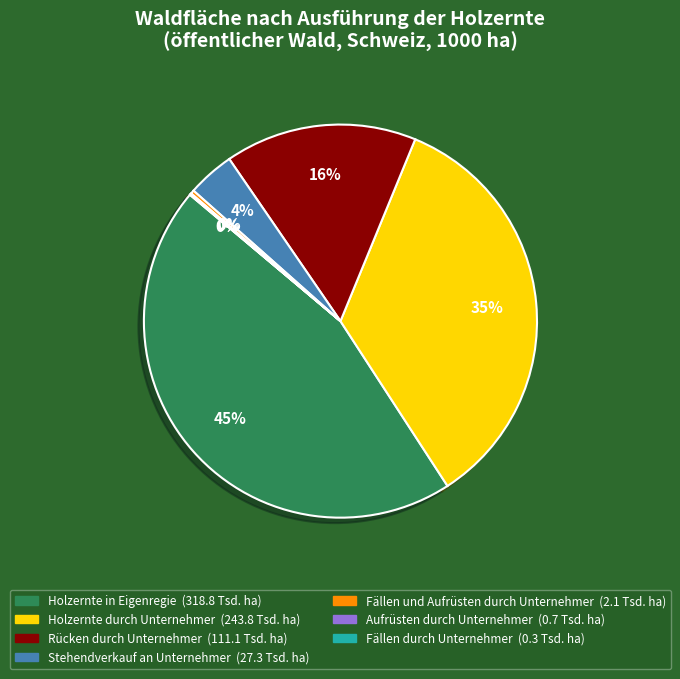

To the nearest percent, what is the combined percentage of Stehendverkauf an Unternehmer and Rücken durch Unternehmer?

20%